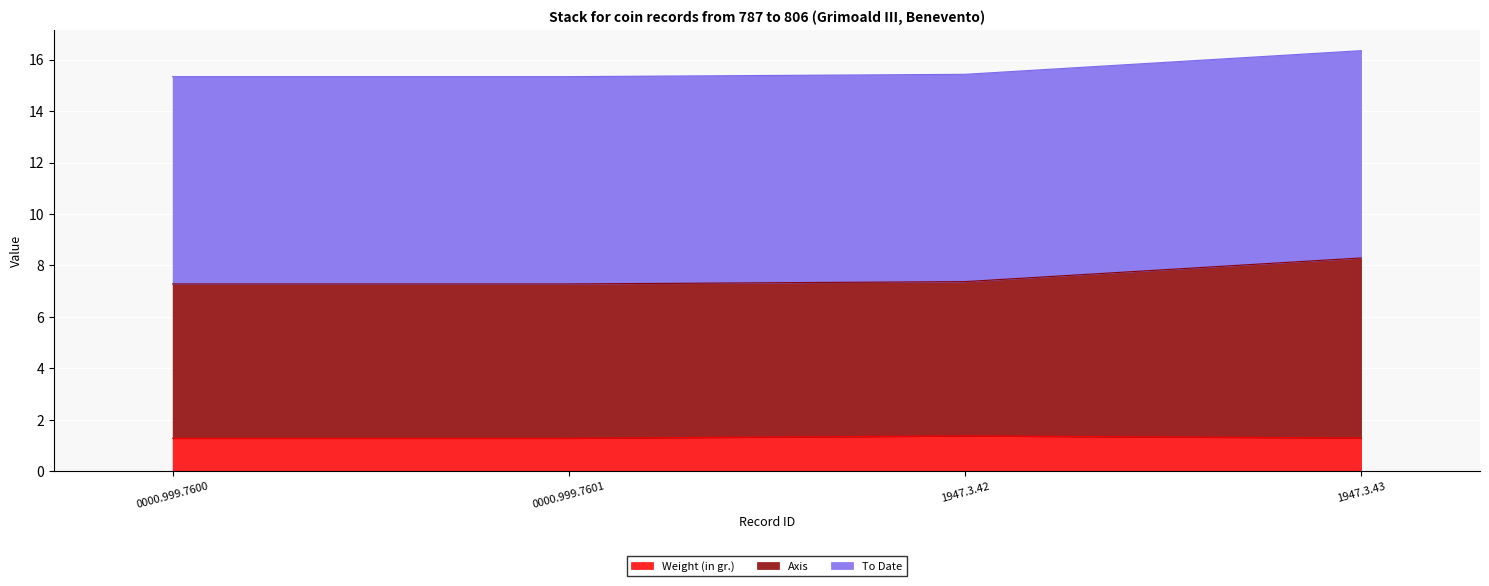

Where is the first local maximum for Weight (in gr.)?

1947.3.42